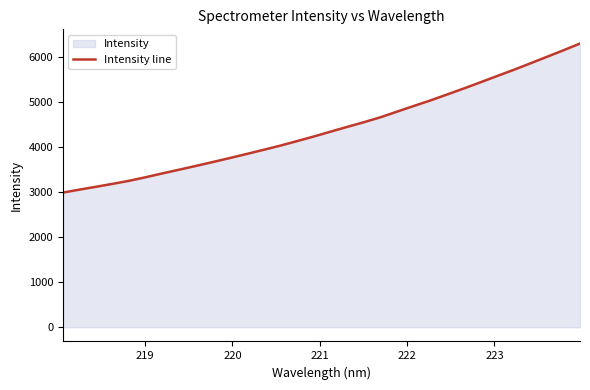

Reading left to right, list all the values displayed in this chart.

2992.6	3058.7	3122.7	3188.1	3256.8	3337.2	3422.1	3504.4	3587.5	3673.2	3760.3	3849.9	3940.9	4033.3	4133.6	4235.2	4342.4	4448.8	4552.3	4662.4	4788.1	4913.5	5036.8	5168.4	5302.2	5439.0	5578.4	5716.4	5860.7	6006.8	6153.1	6304.2